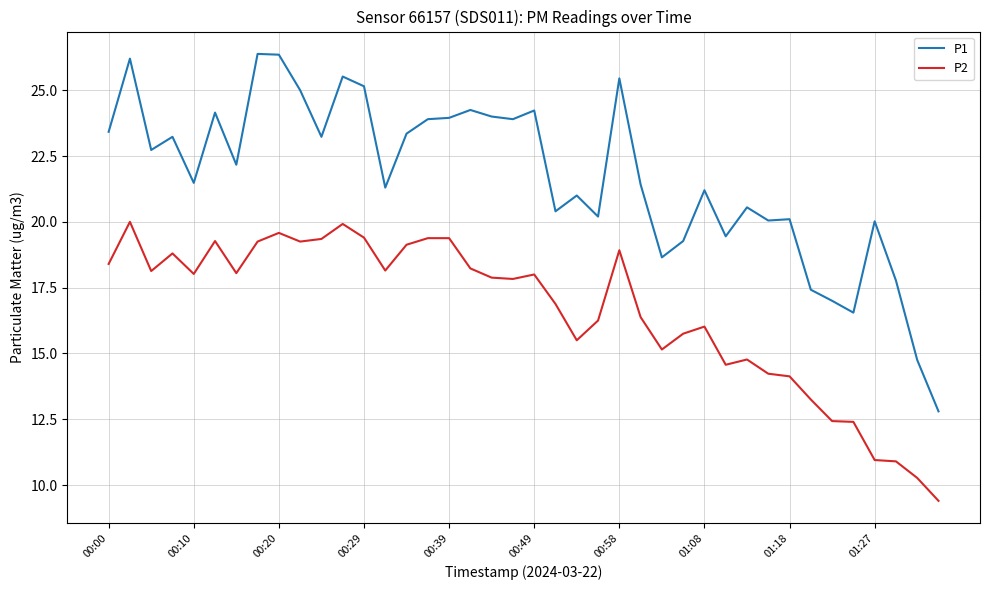

List the series in order of their overall mean, lowest first.

P2, P1